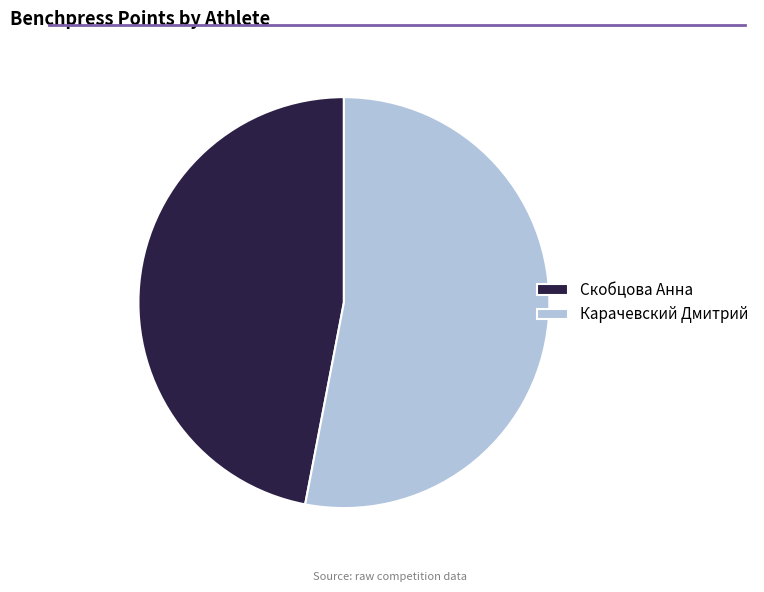

Rank the categories by value from highest to lowest.

Карачевский Дмитрий, Скобцова Анна